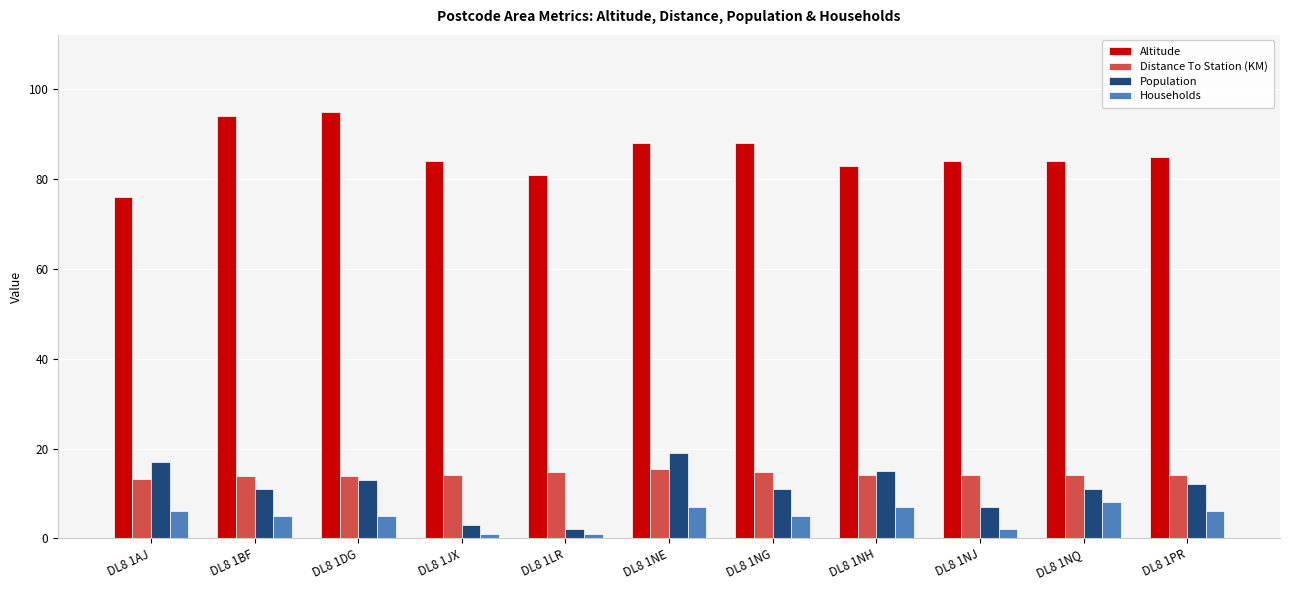

What is the label of the 11th bar from the left?

DL8 1PR